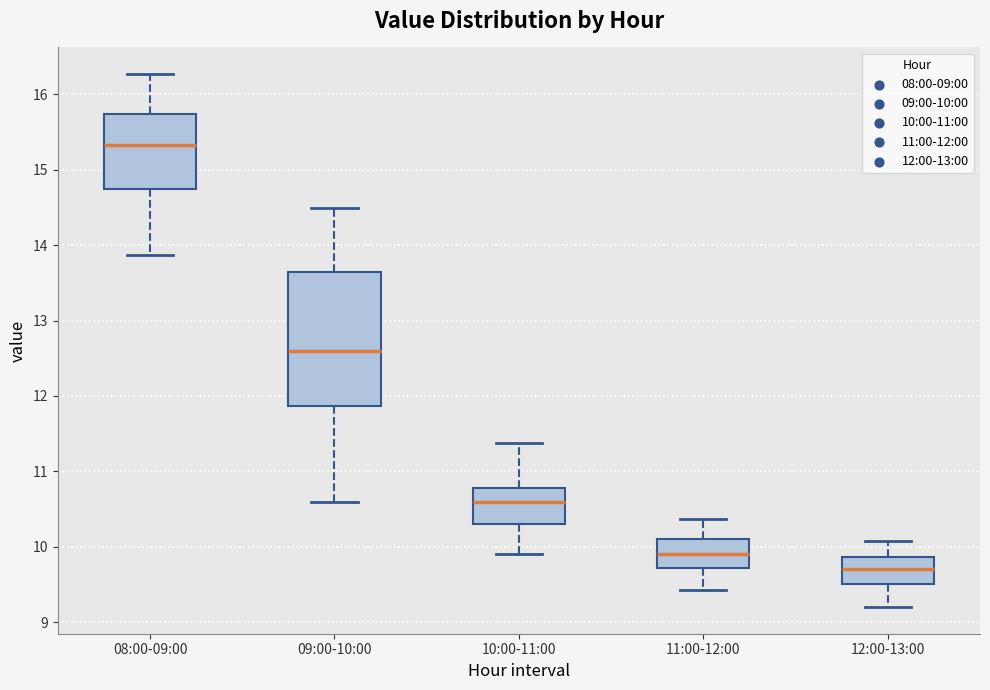

Reading left to right, transcribe this box plot: for each box, give where its median line is, the range the box spans, and where its two whiskers end, as read against the y-axis. The values are not printed on the chart, so give them approximately, as read against the axis.

08:00-09:00: median 15.3, box 14.8 to 15.7, whiskers 13.9 to 16.3
09:00-10:00: median 12.6, box 11.9 to 13.7, whiskers 10.6 to 14.5
10:00-11:00: median 10.6, box 10.3 to 10.8, whiskers 9.9 to 11.4
11:00-12:00: median 9.9, box 9.7 to 10.1, whiskers 9.4 to 10.4
12:00-13:00: median 9.7, box 9.5 to 9.9, whiskers 9.2 to 10.1